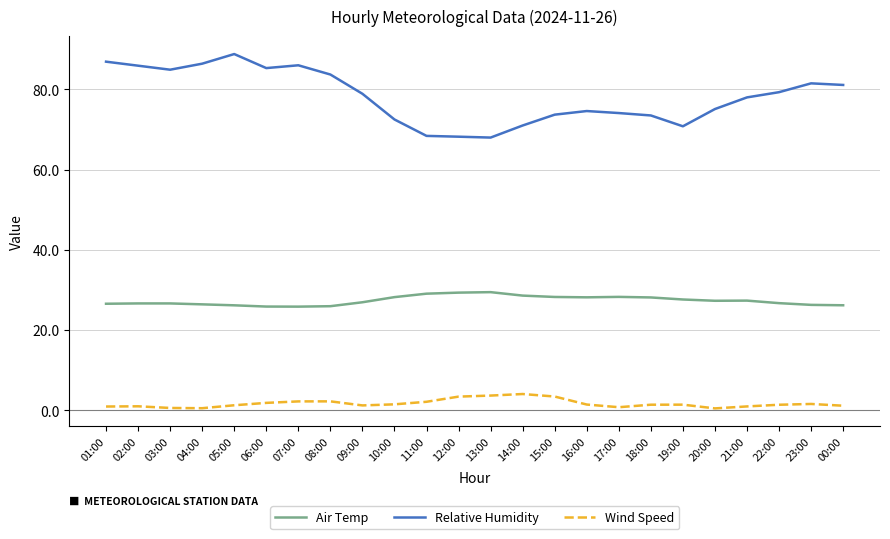

The value of Relative Humidity at 17:00 is 74.1. True or false?

True